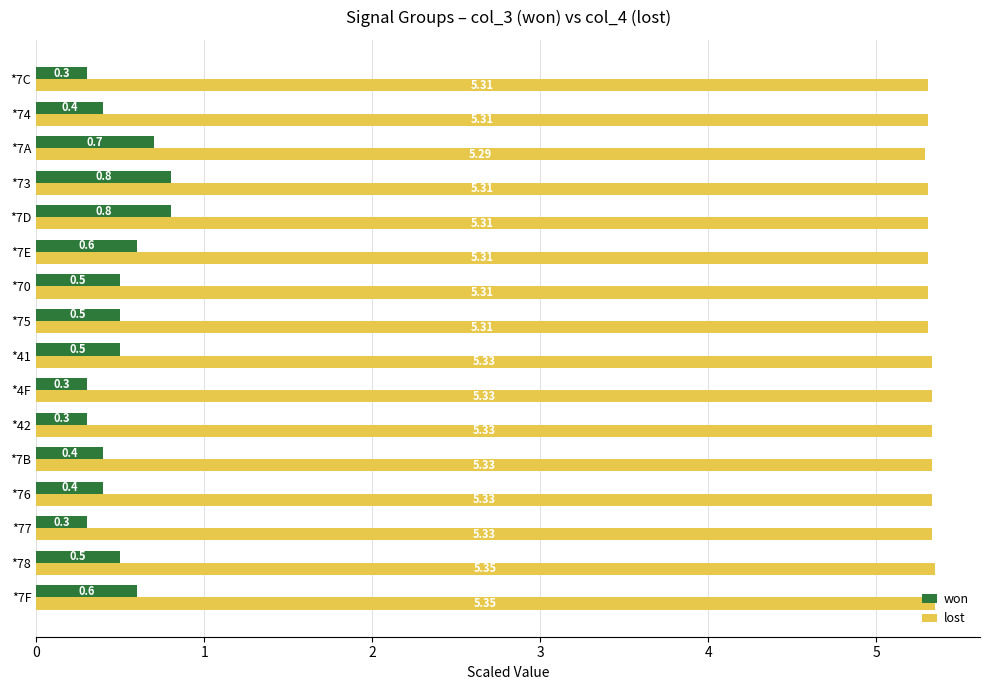

What is the difference between the maximum and minimum values in the won series?

0.5